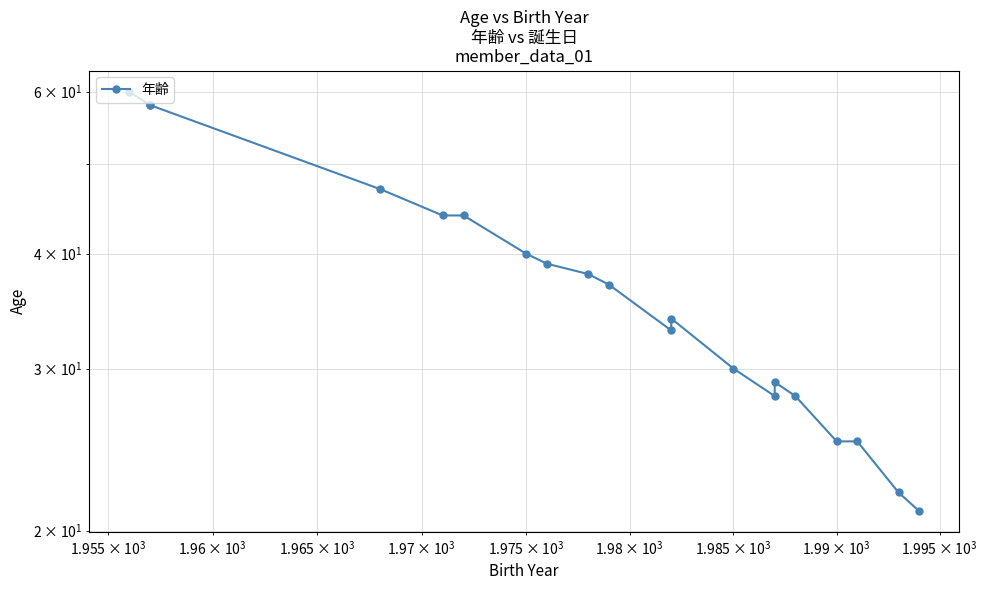

The value at 19 is 32. True or false?

False